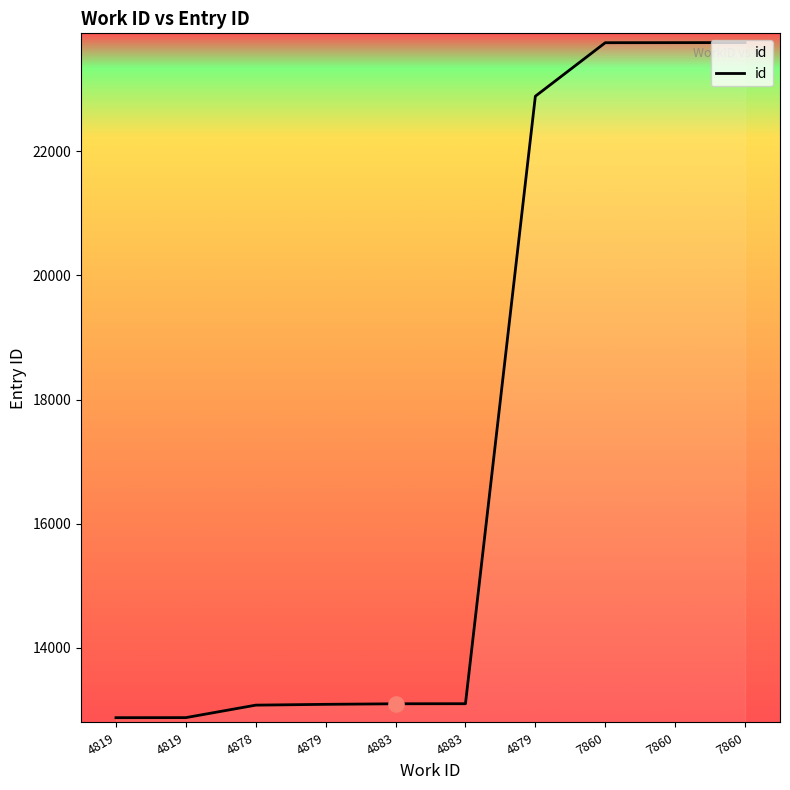

What is the change in value from 4878 to 4879?

+13